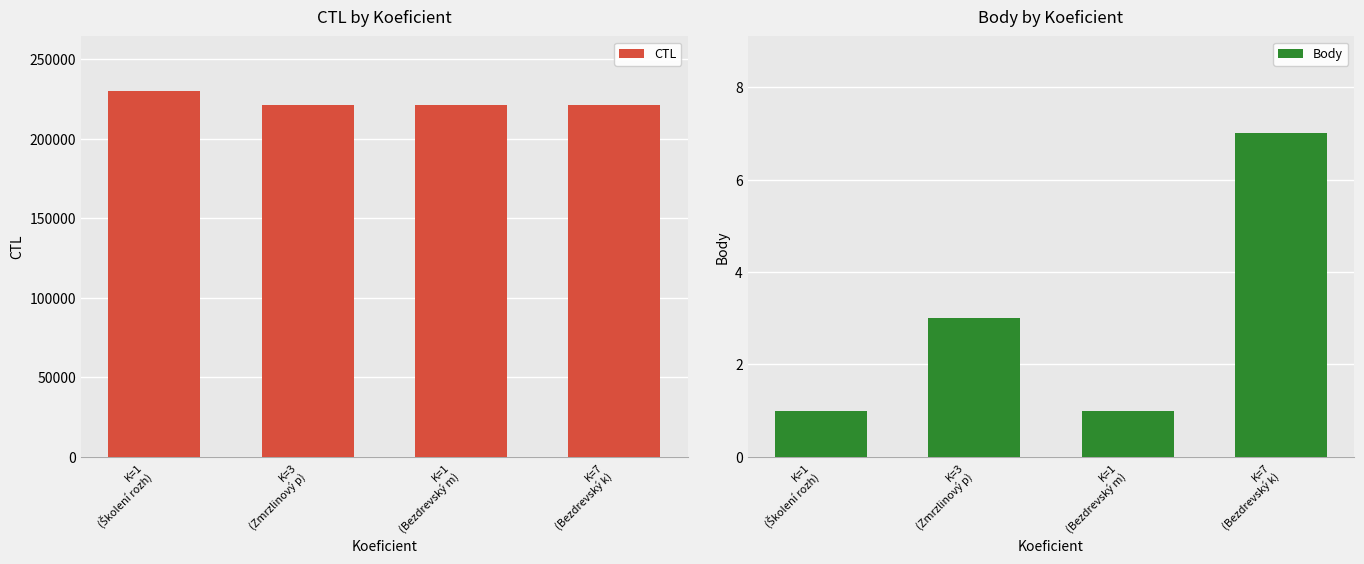

Rank the series by their maximum value, from highest to lowest.

CTL, Body